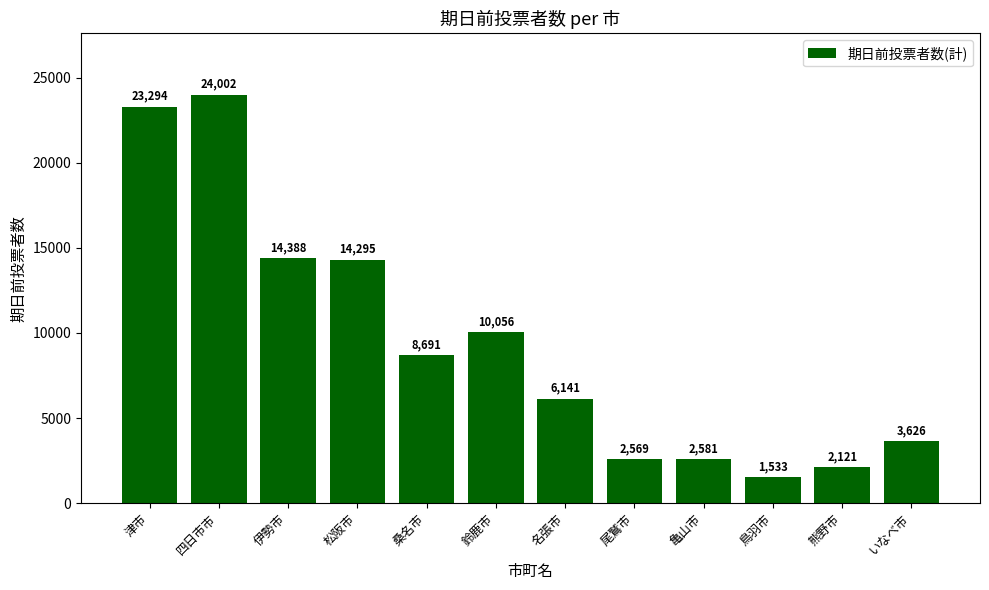

What is the difference between the maximum and minimum values?

22469